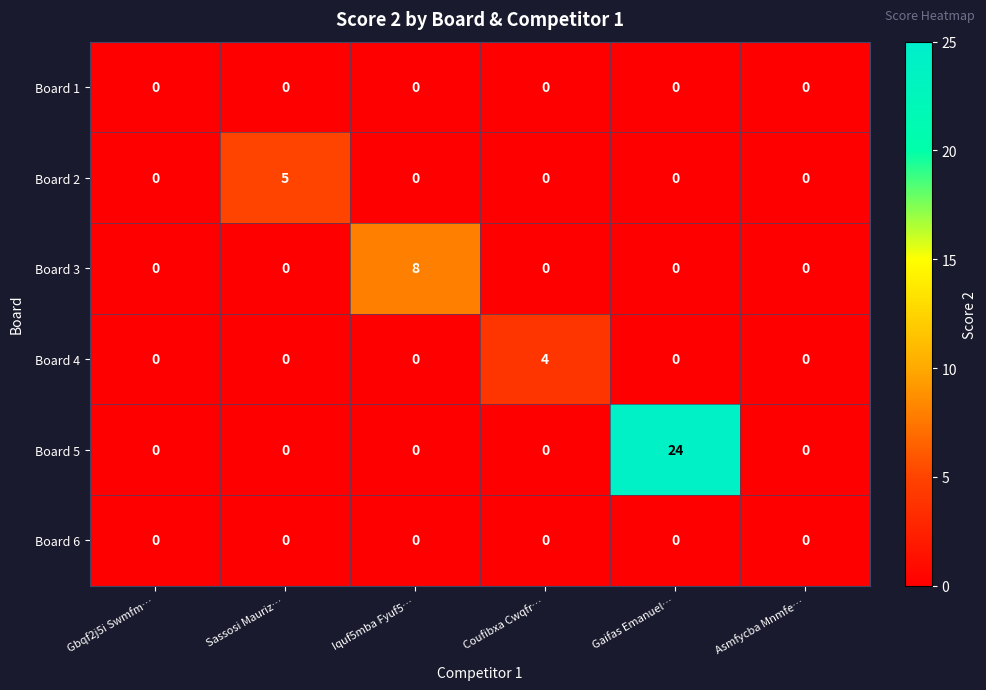

The value of Board 2 at Gaifas Emanuel… is -3. True or false?

False